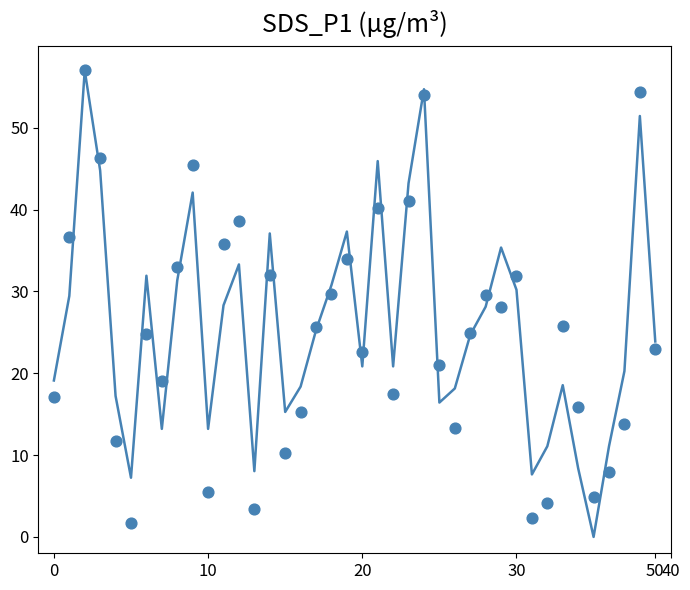

Is the value of SDS_P1 at 22 greater than the value of SDS_P1 samples at 16?

Yes